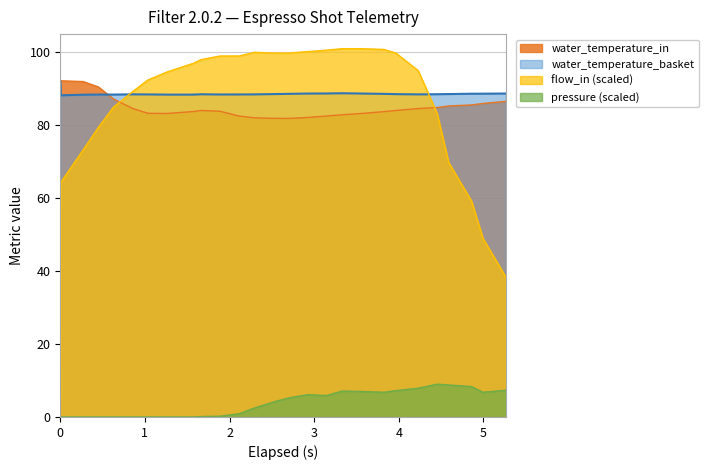

What is the difference between the maximum and minimum values in the water_temperature_basket series?

3.8